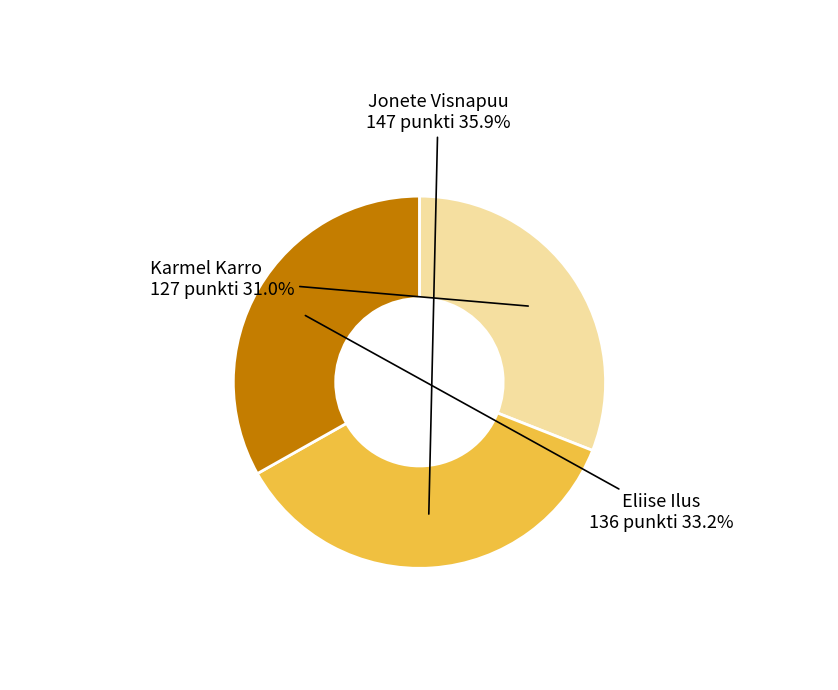

To the nearest percent, what is the difference between the Karmel Karro and Eliise Ilus slice percentages?

2%